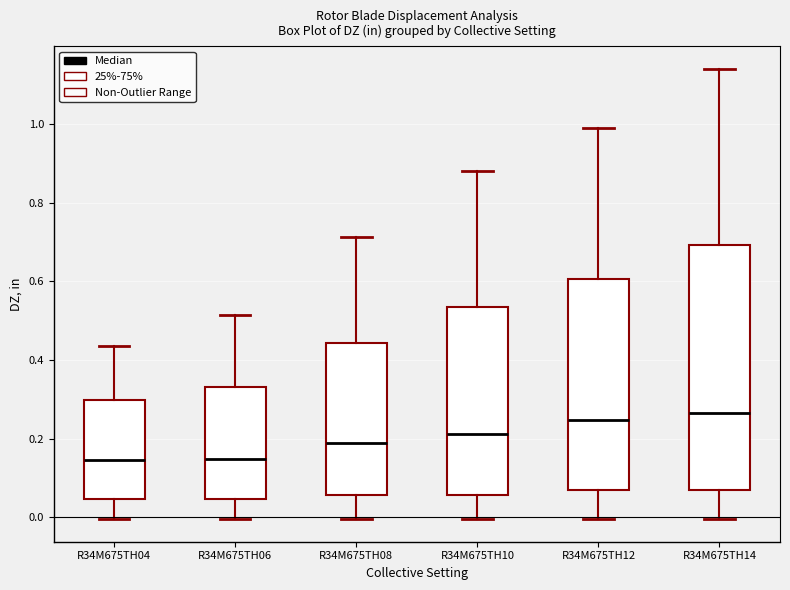

Where does the lower whisker of the box for R34M675TH14 end on the y-axis? The values are not printed on the chart, so give them approximately, as read against the axis.

0.00